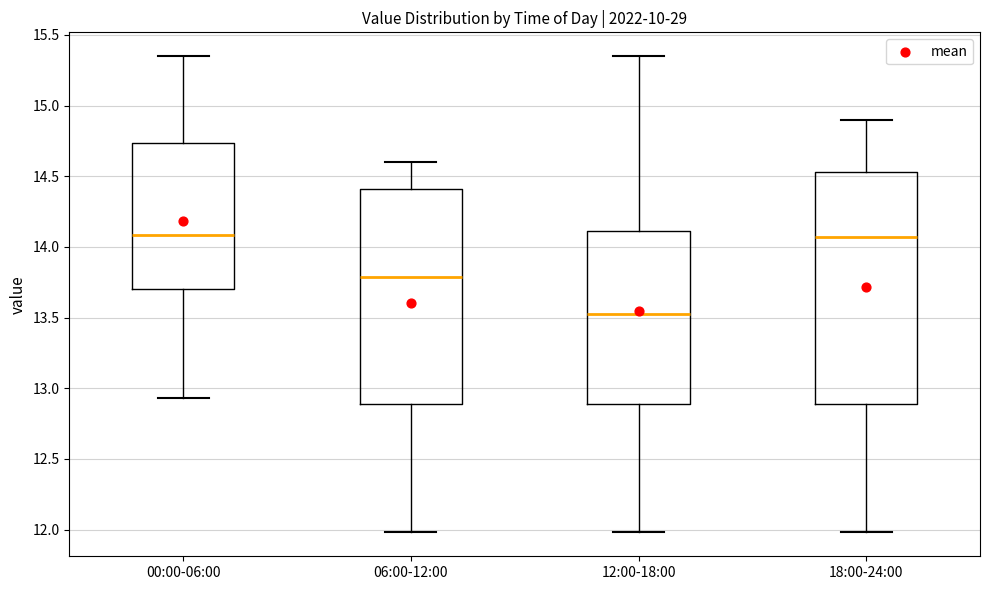

Which box is the tallest, from its lower edge to its upper edge?

18:00-24:00